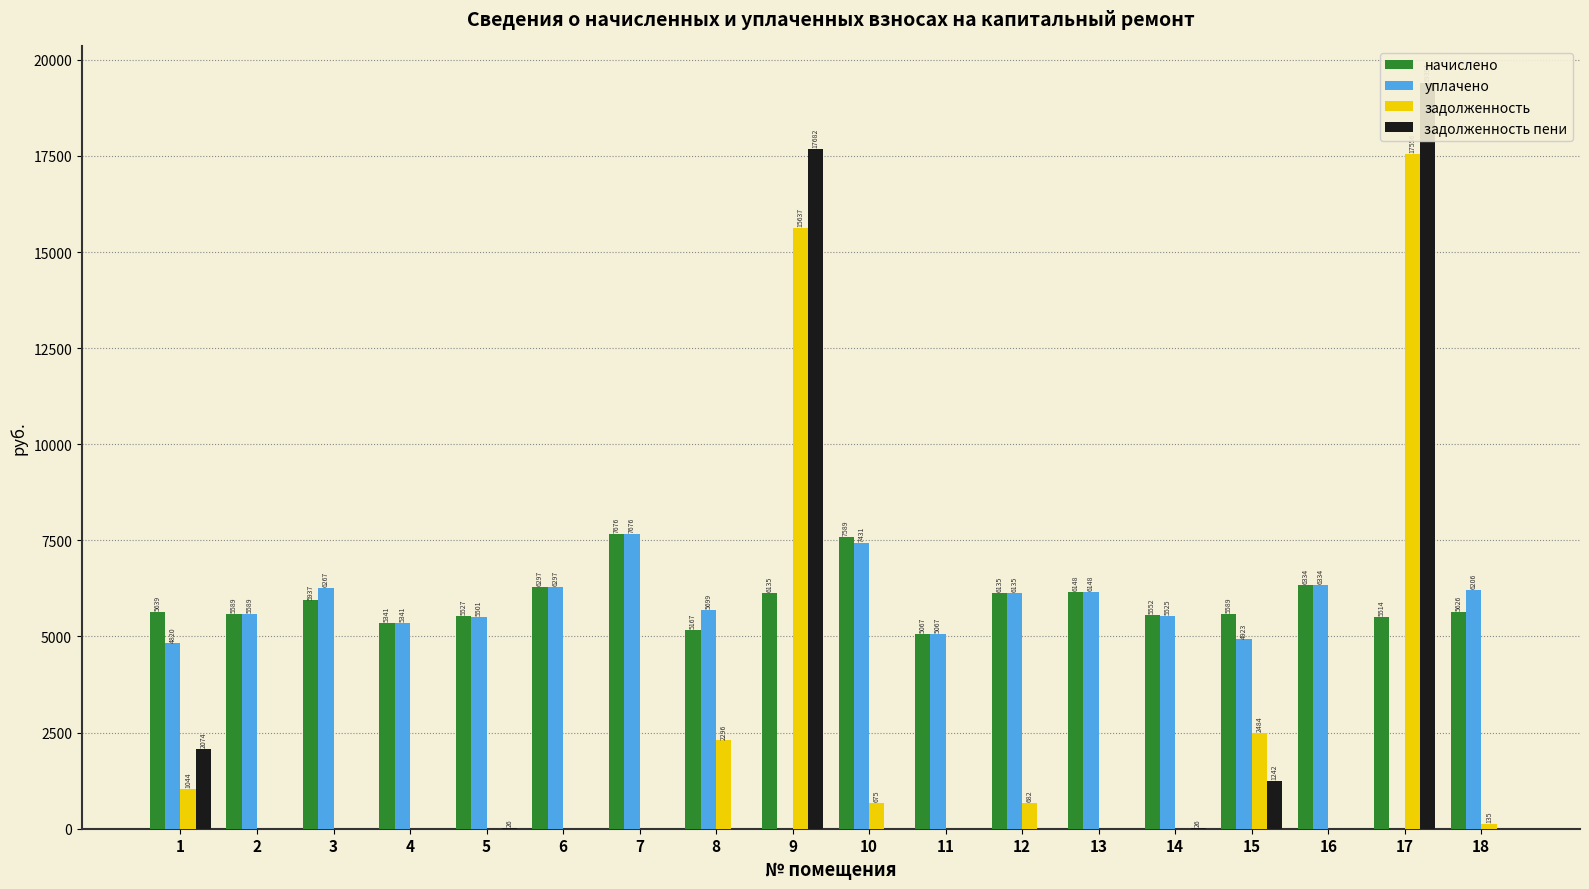

Which category has the lowest value across all series?

9